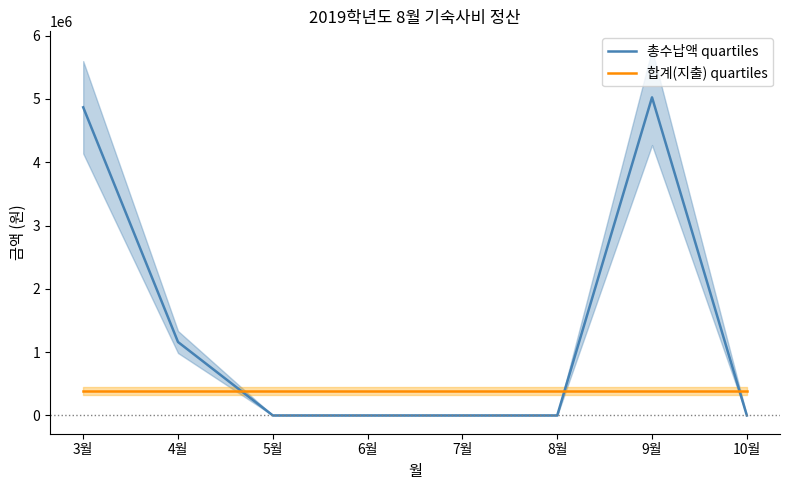

Is the value of 합계(지출) quartiles at 5월 greater than the value of 총수납액 quartiles at 5월?

Yes